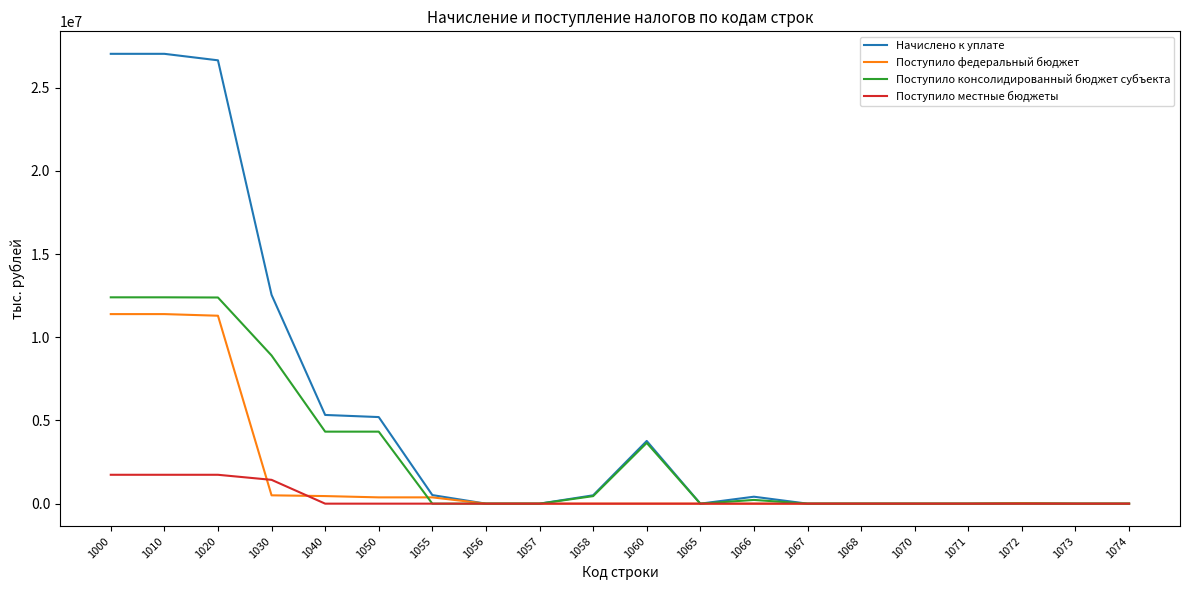

The value of Начислено к уплате at 1067 is 0. True or false?

True